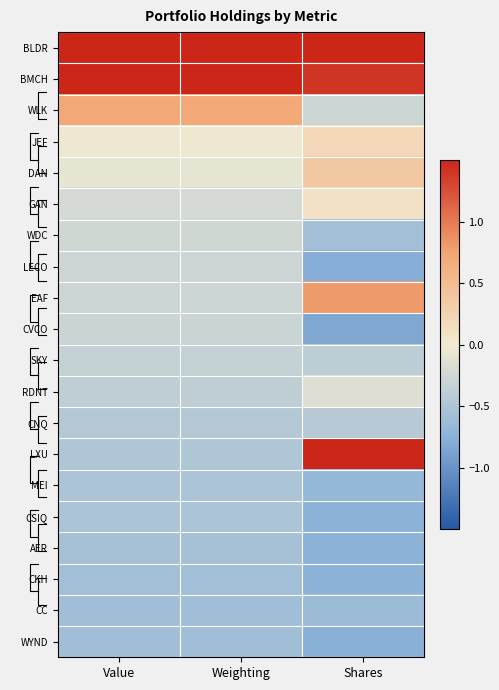

At Shares, list the series in order from smallest to largest.

CVCO, LECO, WYND, AER, CKH, CSIQ, MEI, CC, WDC, CNQ, SKY, WLK, RDNT, GAN, JEF, DAN, EAF, BMCH, BLDR, LXU